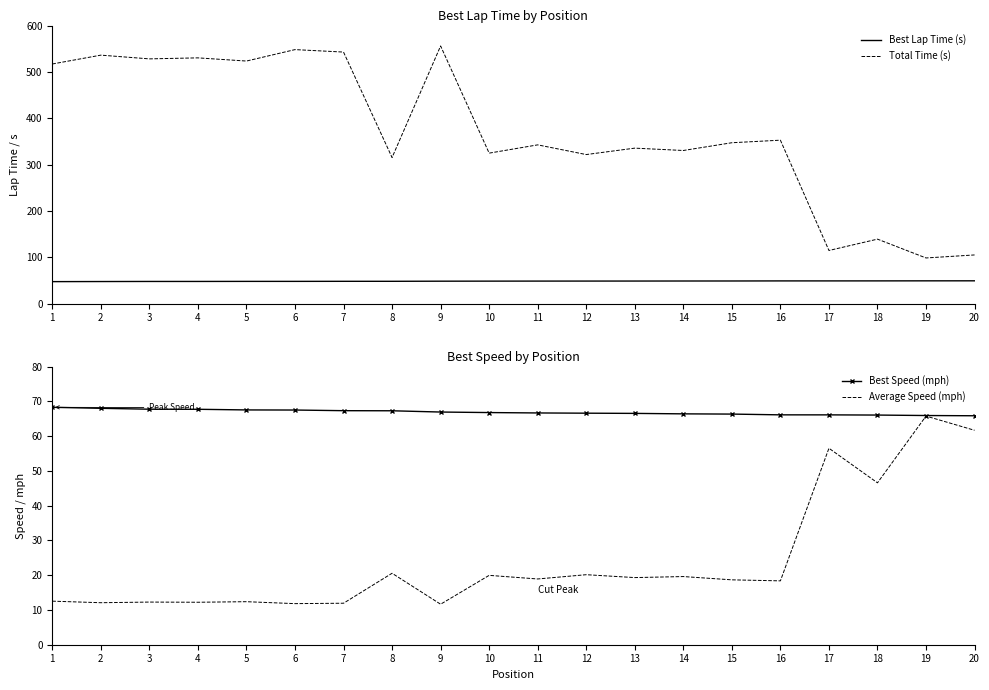

True or false: Average Speed (mph) and Total Time (s) cross at least once.

False